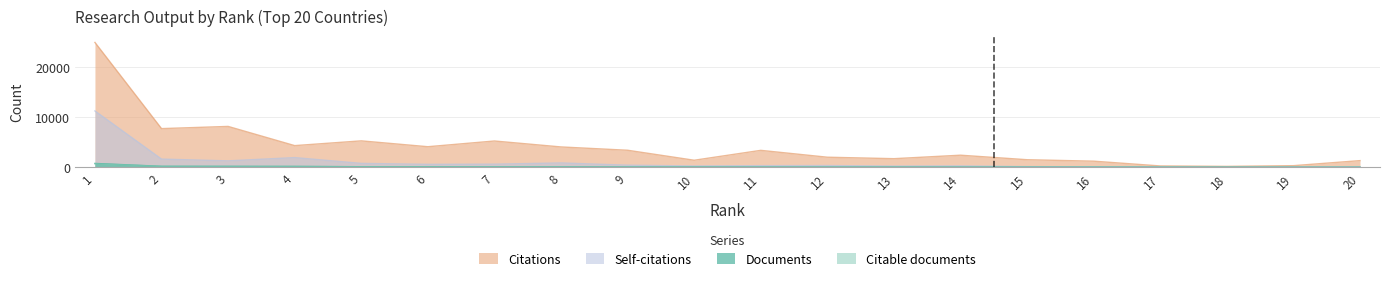

True or false: Documents and Self-citations cross at least once.

False